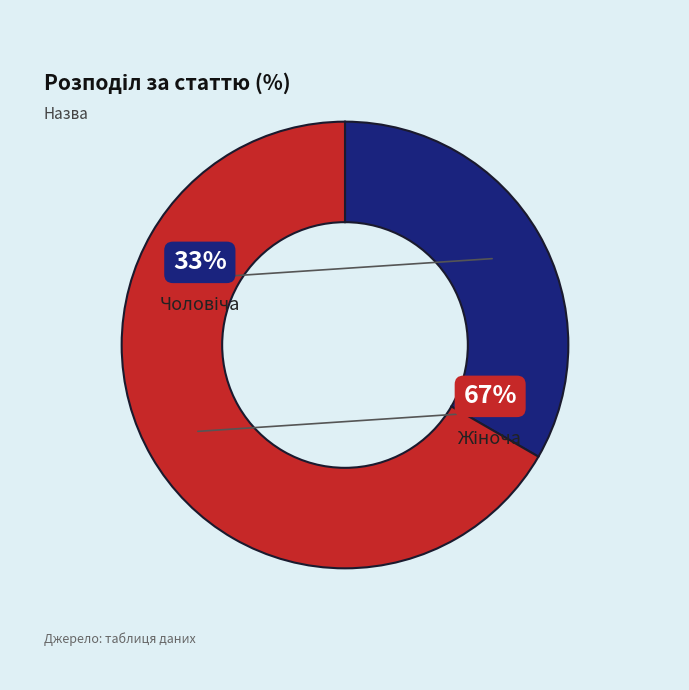

What is the smallest slice in the pie chart?

Чоловіча